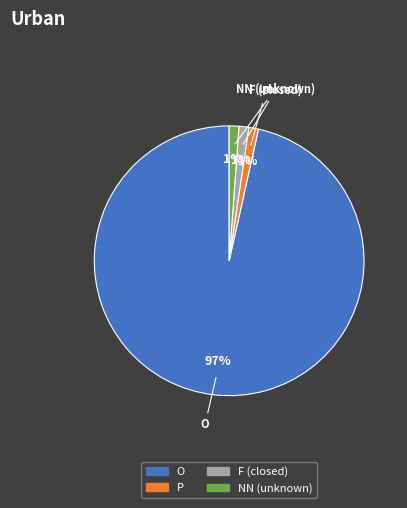

Do P and O together represent more than half of the pie?

Yes